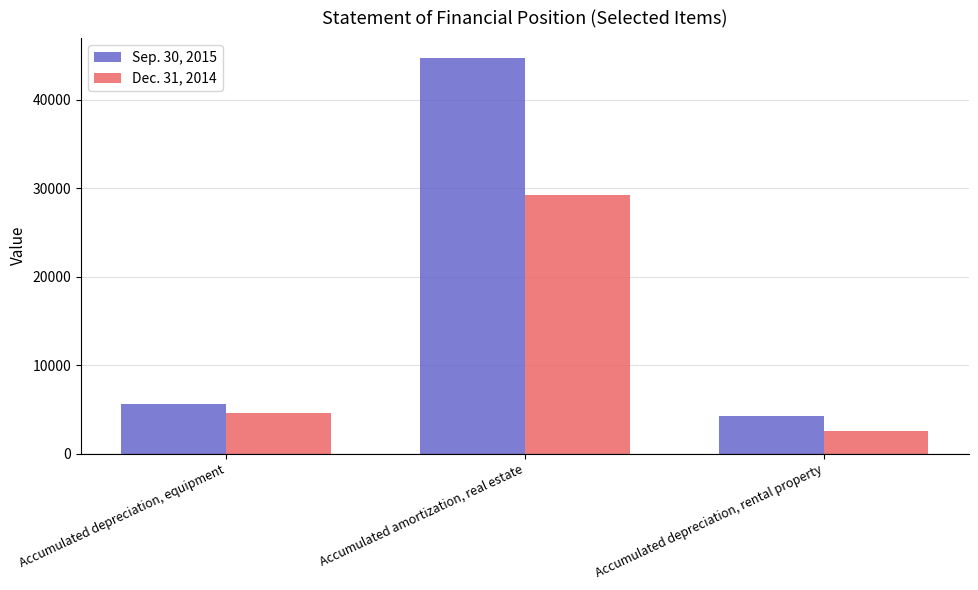

What value does the Dec. 31, 2014 series have at Accumulated depreciation, equipment, to the nearest 50?

4550